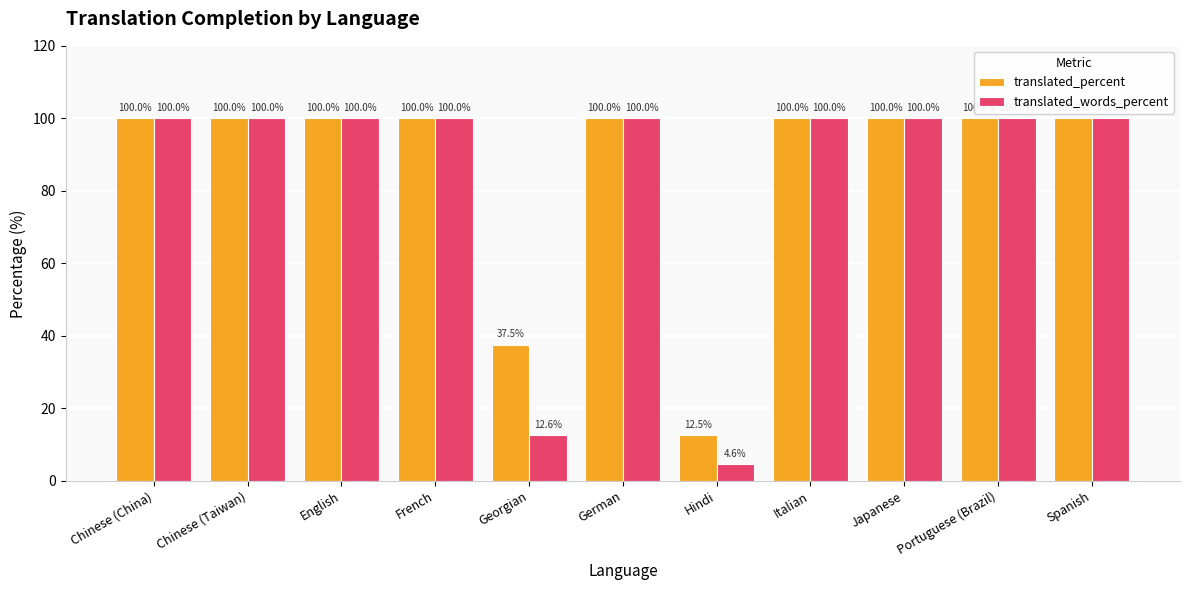

True or false: translated_words_percent has a value of 100.0 at Chinese (Taiwan).

True